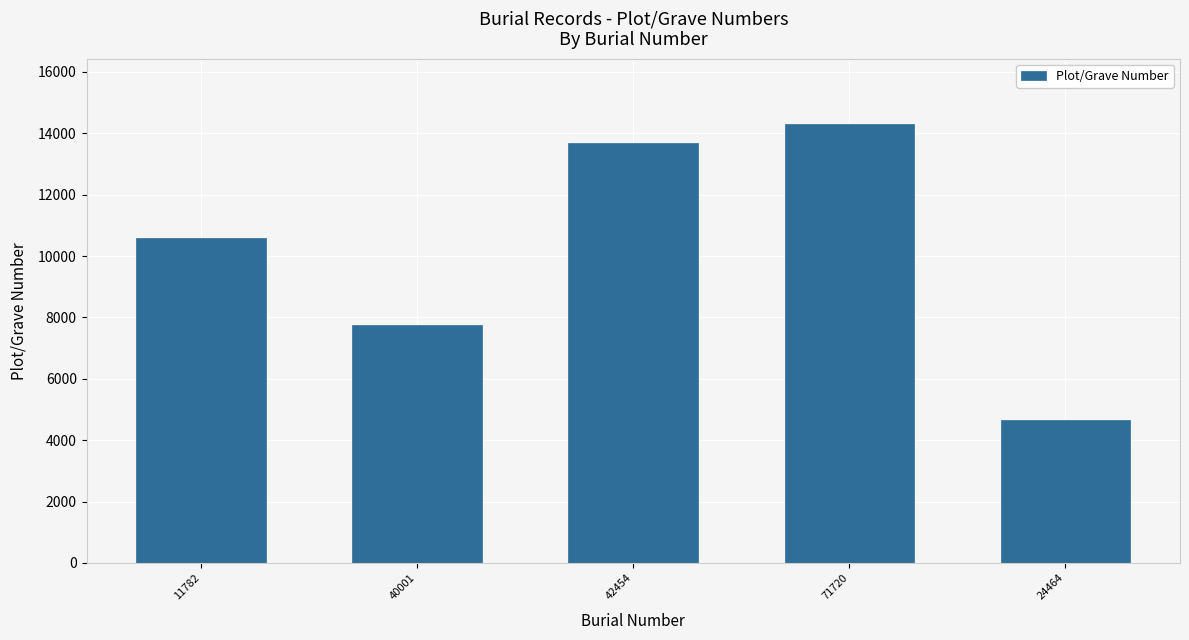

What is the greatest value displayed?

14285